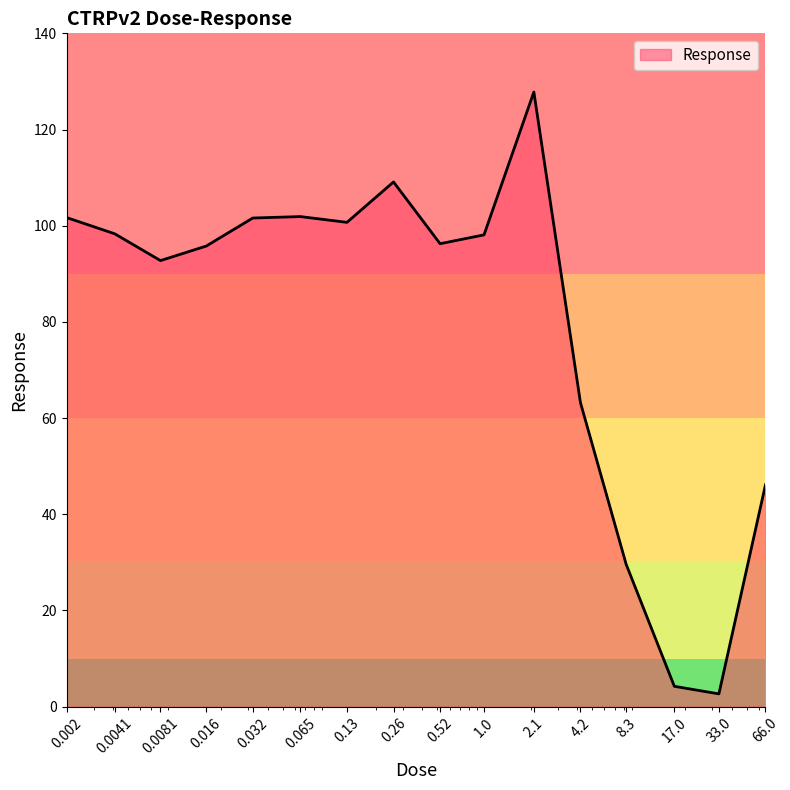

What is the greatest value displayed?

127.8